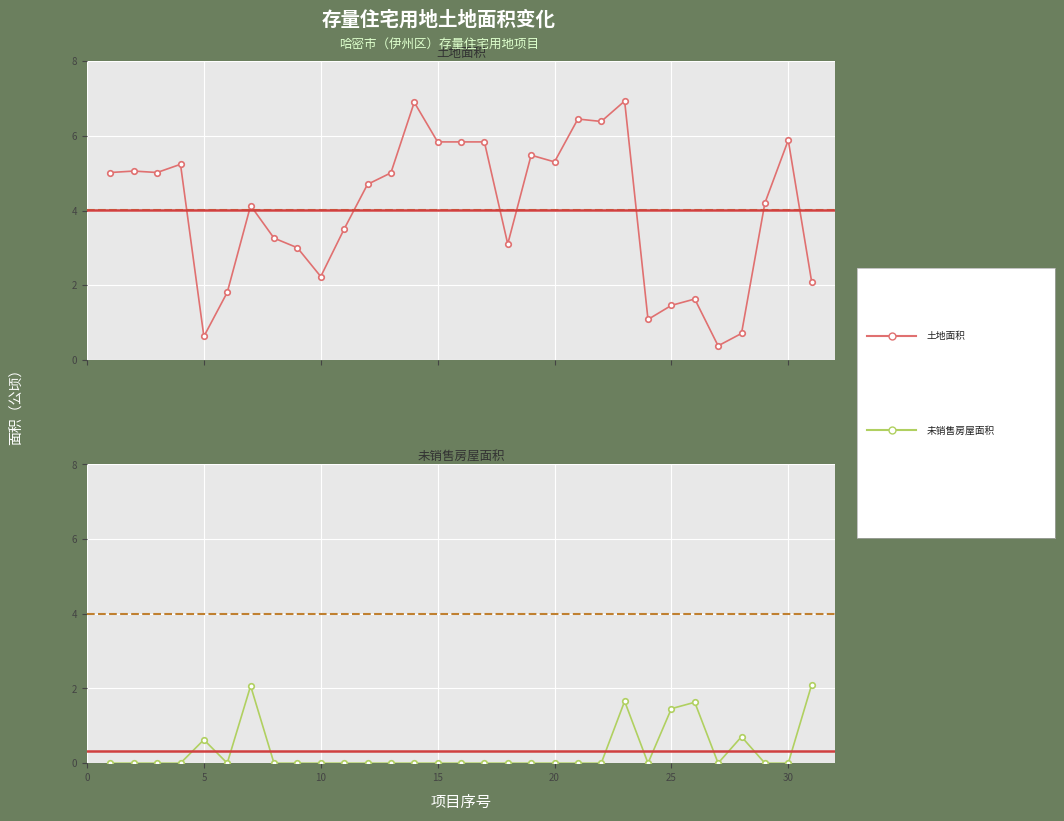

Which series has the largest total across all categories?

土地面积